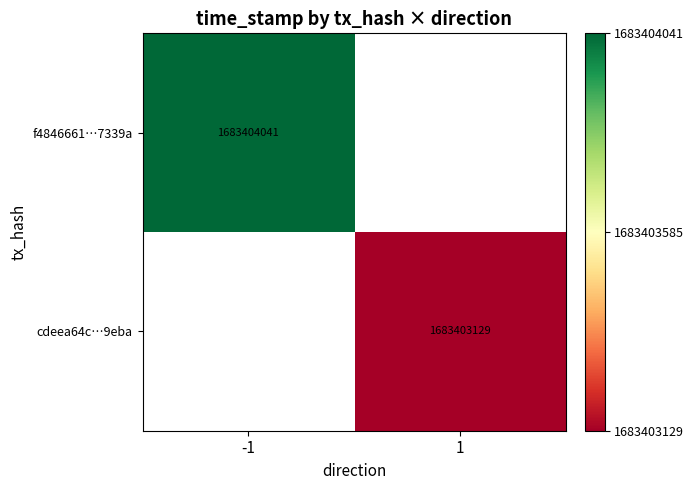

Between direction and time_stamp, which series saw the biggest shift?

f4846661f93d8e10c4e1fefa1562e4011c7339a